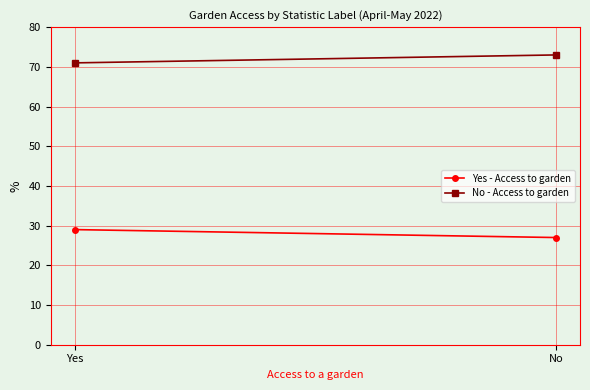

Is the value of Yes - Access to garden at Yes greater than the value of No - Access to garden at No?

No